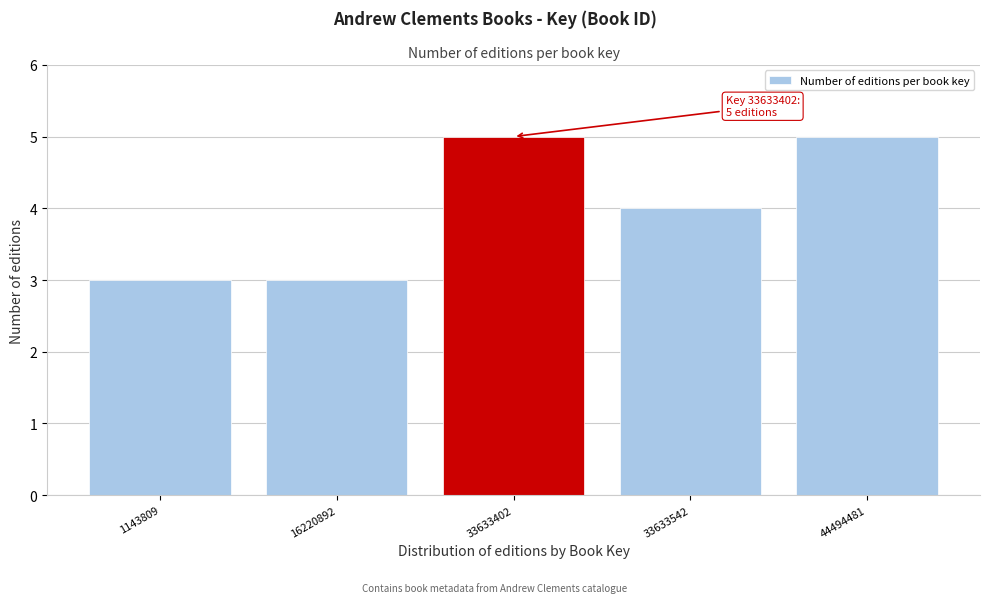

Reading left to right, list all the values displayed in this chart.

3	3	5	4	5